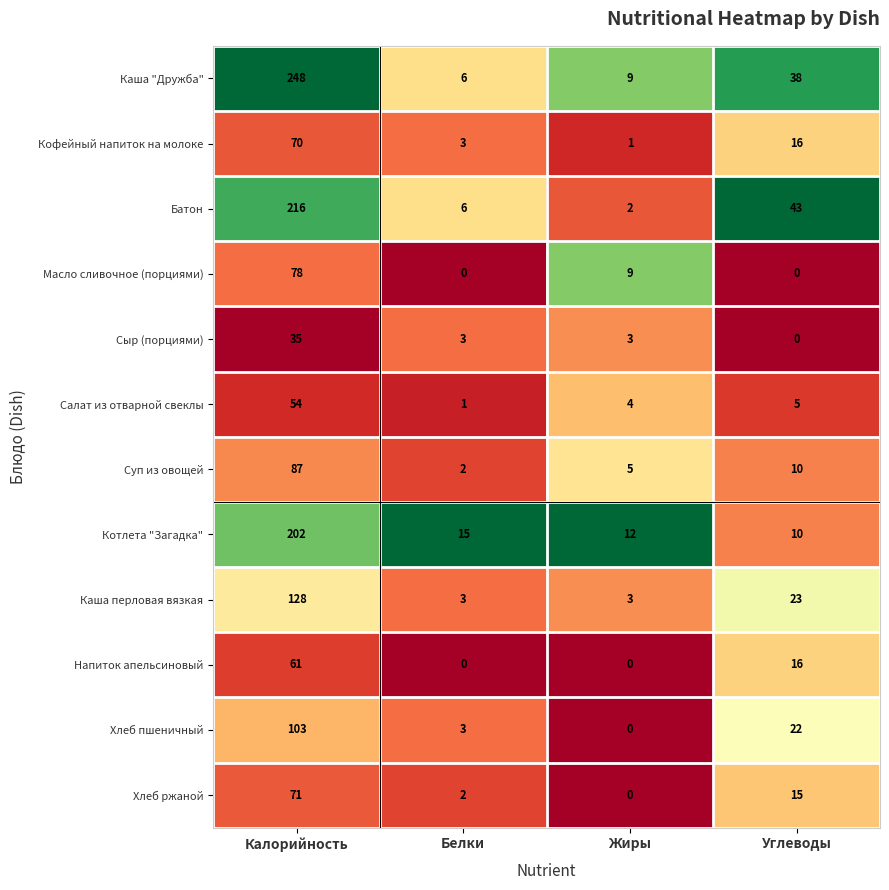

What is the average value of the Салат из отварной свеклы series?

16